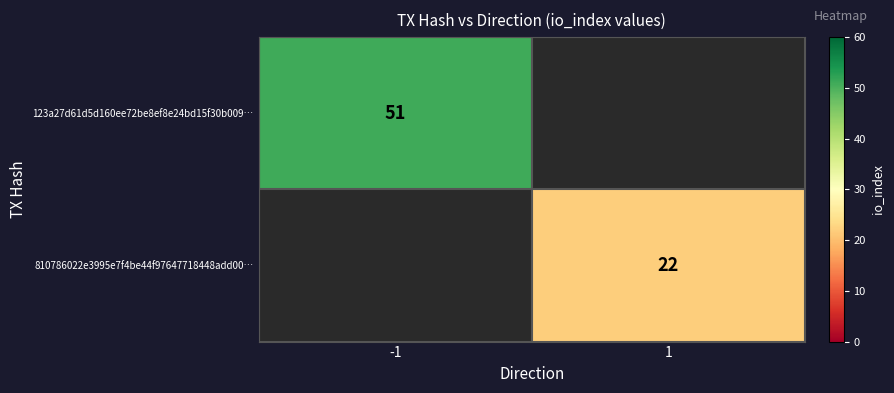

True or false: 810786022e3995e7f4be44f97647718448add00… has a value of 34 at 1.

False